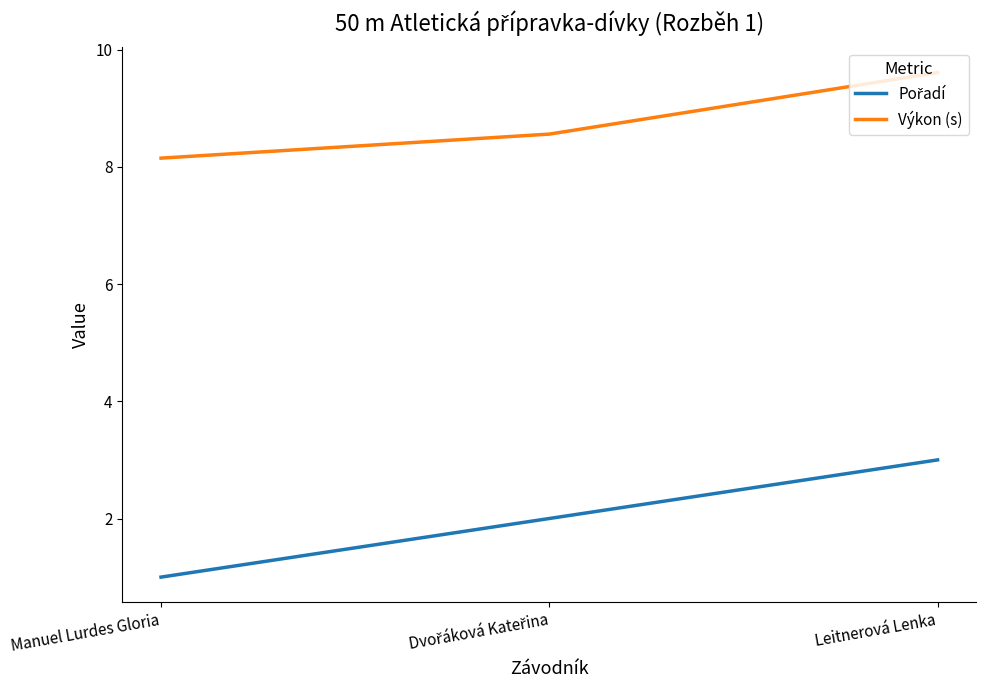

What is the difference between the maximum and minimum values in the Výkon (s) series?

1.5